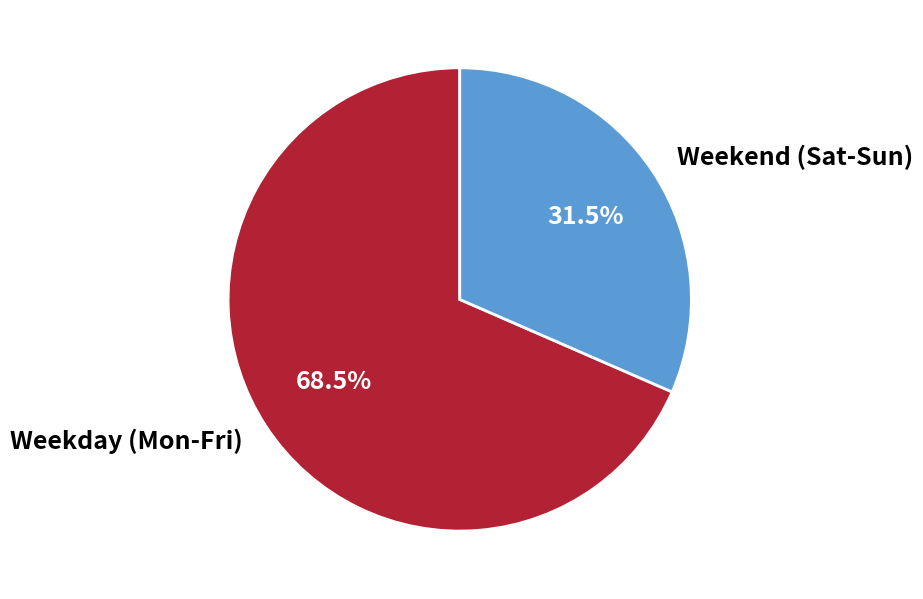

Which has a higher value, Weekend (Sat-Sun) or Weekday (Mon-Fri)?

Weekday (Mon-Fri)